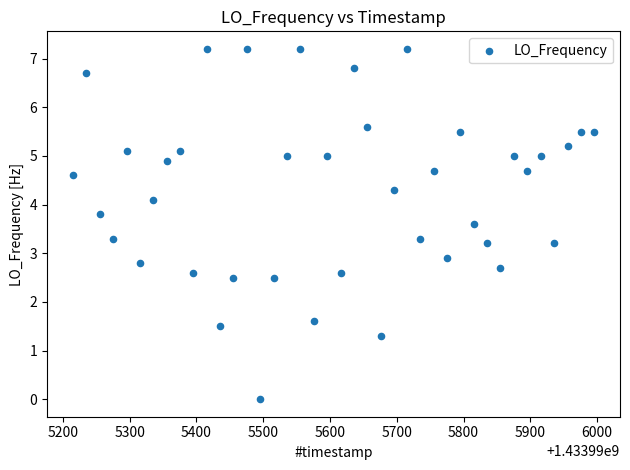

What Y value in the scatter plot is closest to 3?

2.9